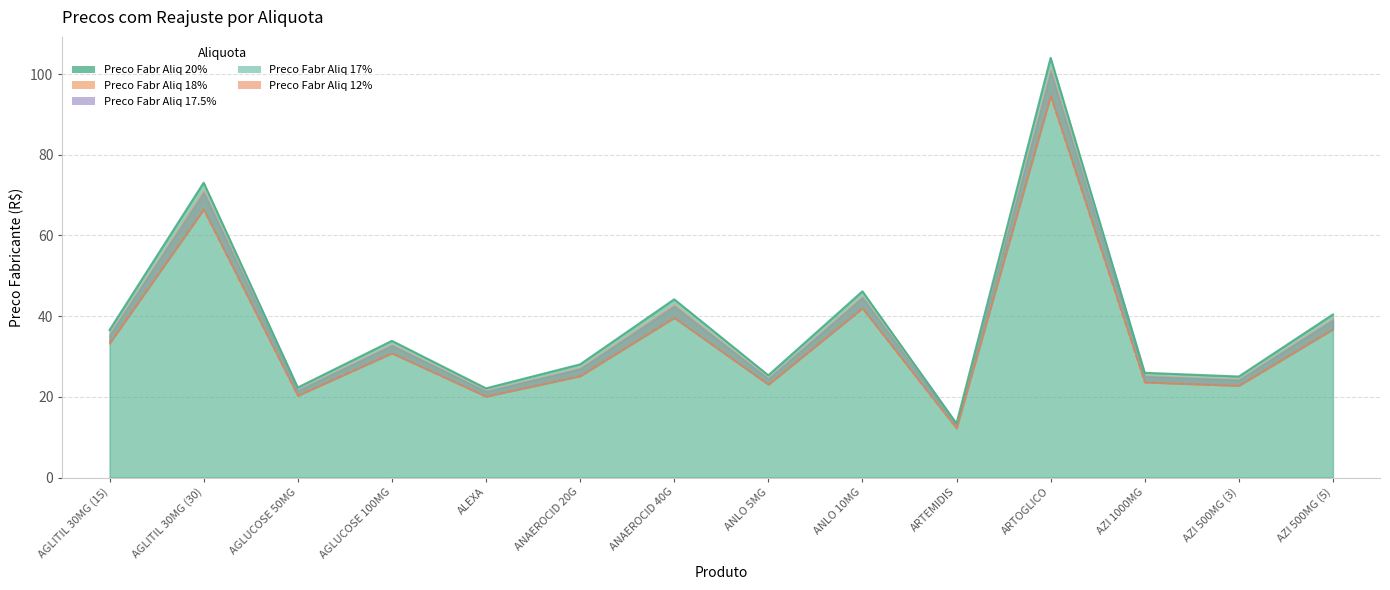

Reading left to right, transcribe all the data shown in this chart.

Preco Fabr Aliq 20%: 36.5	73.1	22.3	33.9	22.1	28.0	44.2	25.3	46.1	13.4	104.0	25.9	25.0	40.4
Preco Fabr Aliq 18%: 35.7	71.3	21.8	33.0	21.6	27.2	42.9	24.7	45.0	13.1	101.5	25.3	24.4	39.4
Preco Fabr Aliq 17.5%: 35.4	70.8	21.6	32.8	21.4	27.1	42.6	24.6	44.7	13.0	100.8	25.2	24.3	39.2
Preco Fabr Aliq 17%: 35.2	70.4	21.5	32.6	21.3	26.9	42.3	24.4	44.5	12.9	100.2	25.0	24.1	39.0
Preco Fabr Aliq 12%: 33.2	66.4	20.3	30.8	20.1	25.1	39.6	23.0	41.9	12.2	94.5	23.6	22.8	36.7